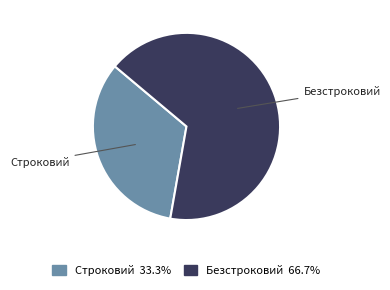

Which has a higher value, Строковий or Безстроковий?

Безстроковий